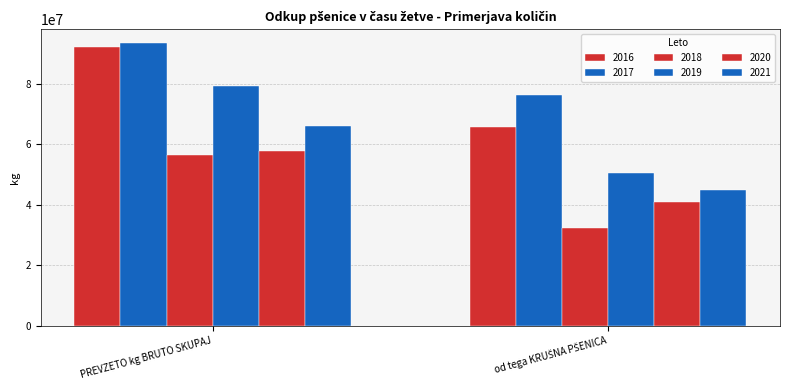

Reading right to left, what are all the values shown in this chart?

2016: 65799238	92283282
2017: 76241767	93383614
2018: 32359143	56426183
2019: 50530457	79282155
2020: 40845677	57947870
2021: 44783012	66210484